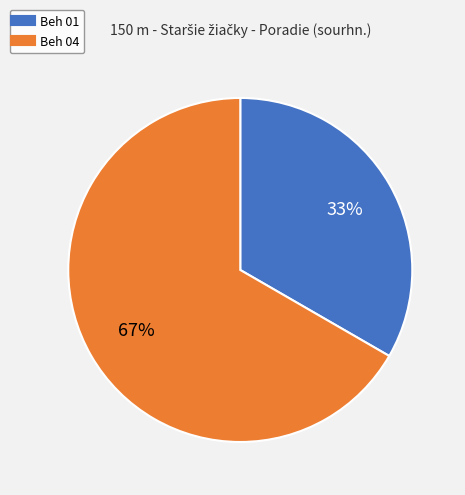

To the nearest percent, what portion does Beh 04 represent?

67%